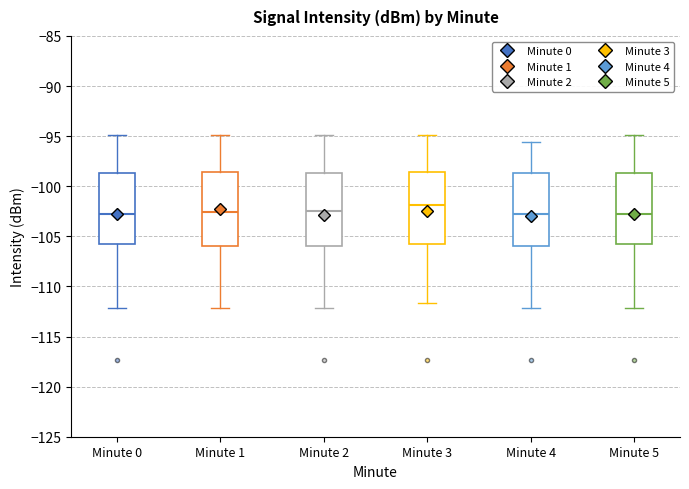

Where does the lower whisker of the box for Minute 4 end on the y-axis? The values are not printed on the chart, so give them approximately, as read against the axis.

-112.0